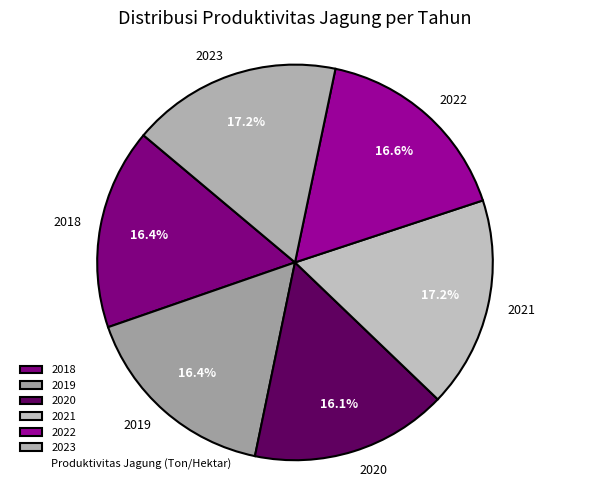

Approximately how many times larger is the value at 2019 compared to 2022?

1.0